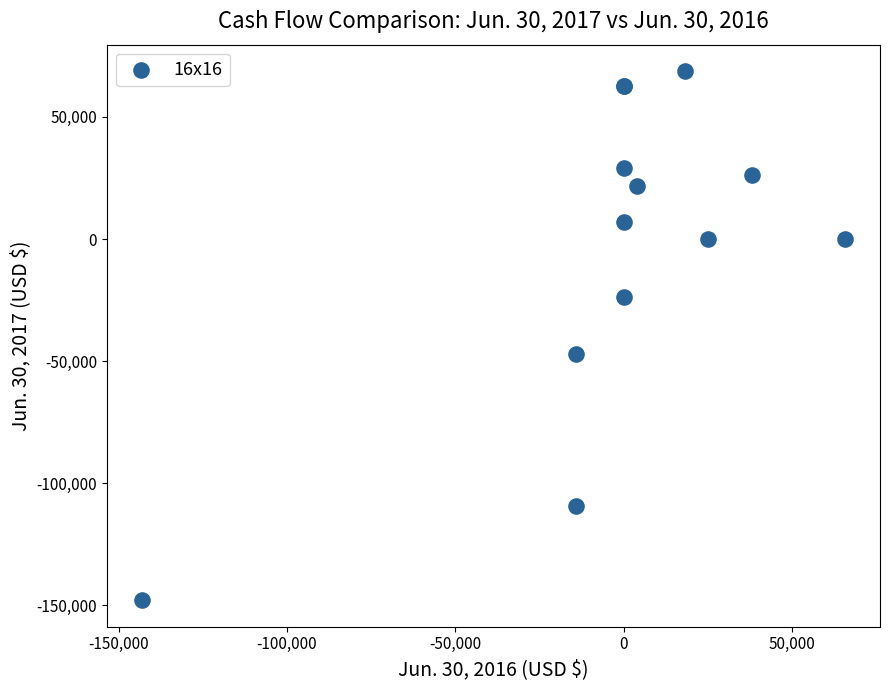

What Y value in the scatter plot is closest to -39590?

-46913